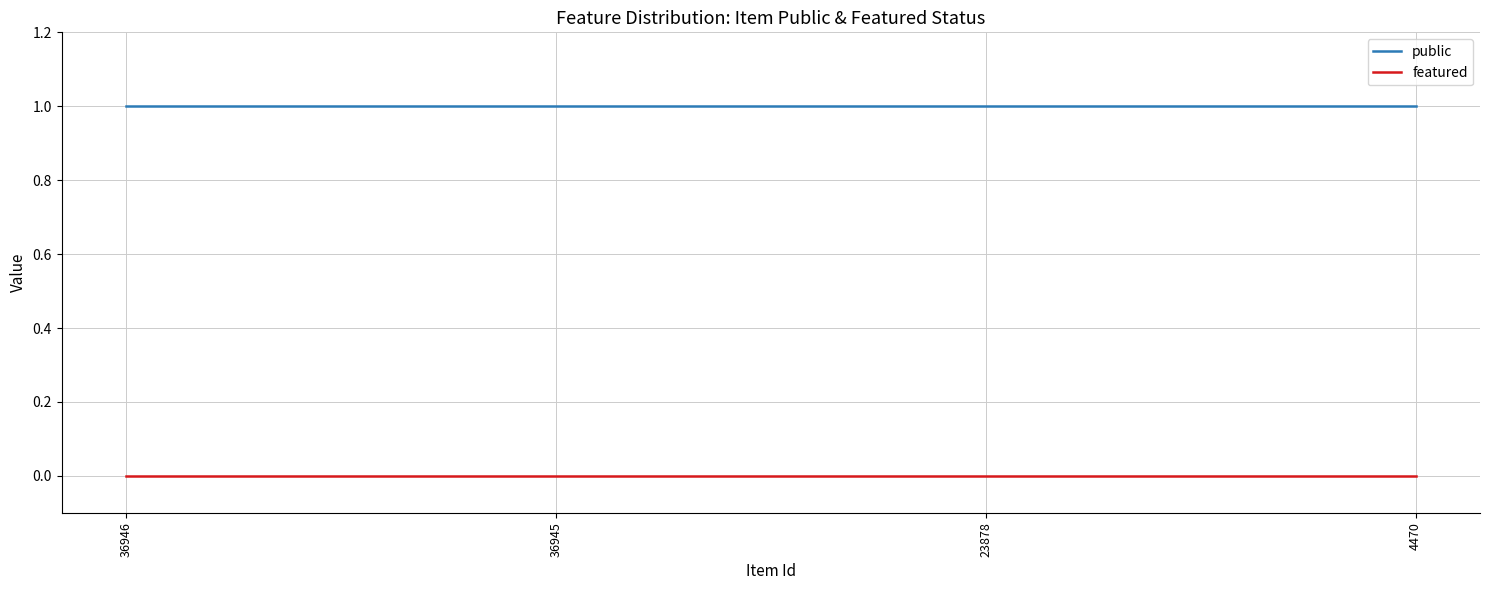

What is the average value of the public series?

1